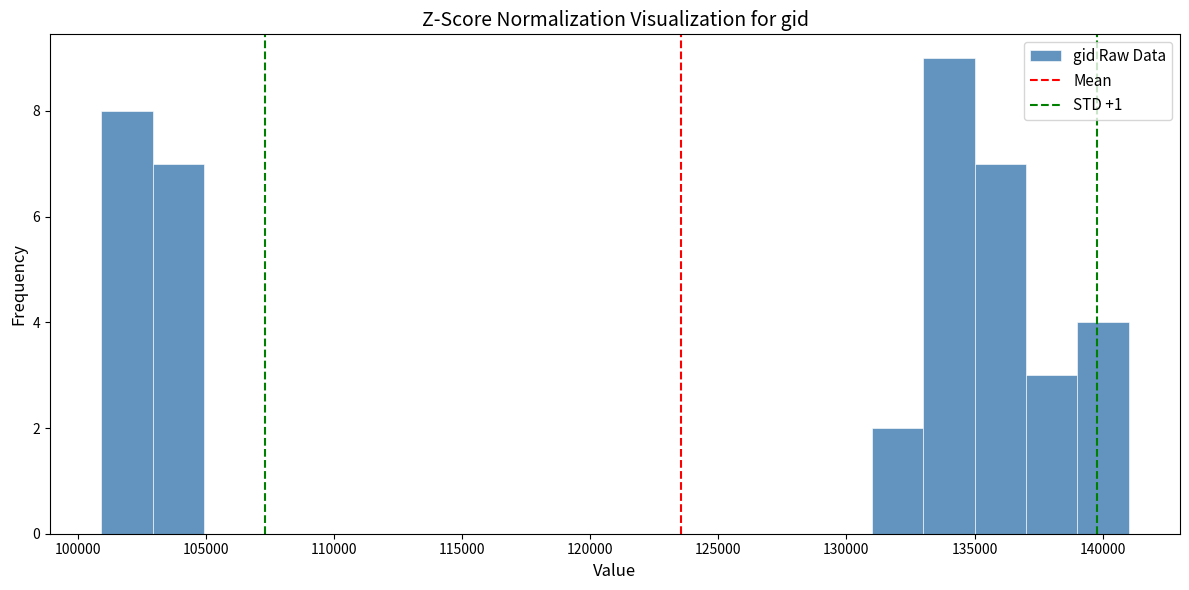

How tall is the bar that spans 137000 to 139000 on the x-axis? Neither the bar edges nor the heights are printed on the chart, so give them approximately, as read against the axes.

3